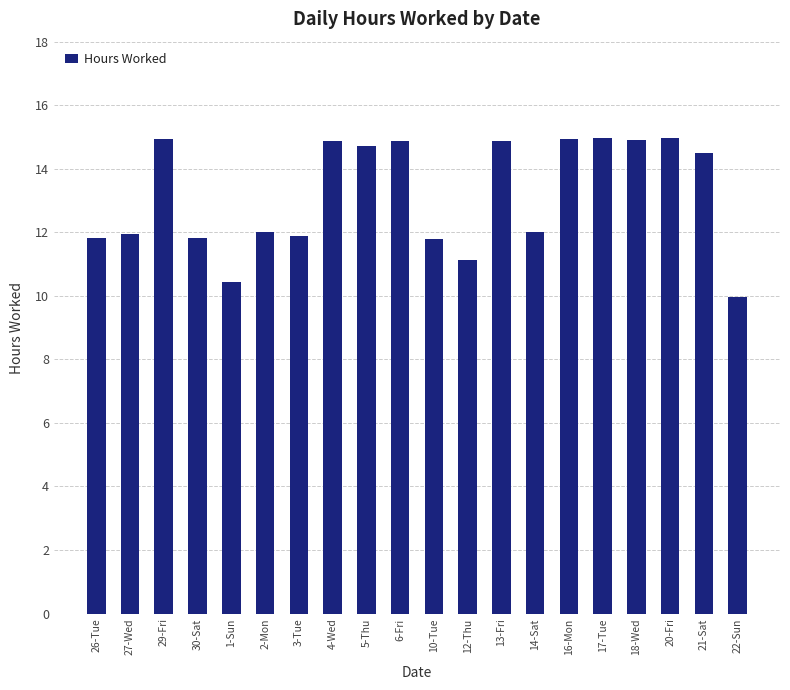

Is it true that the value at 13-Fri is 14.9?

True